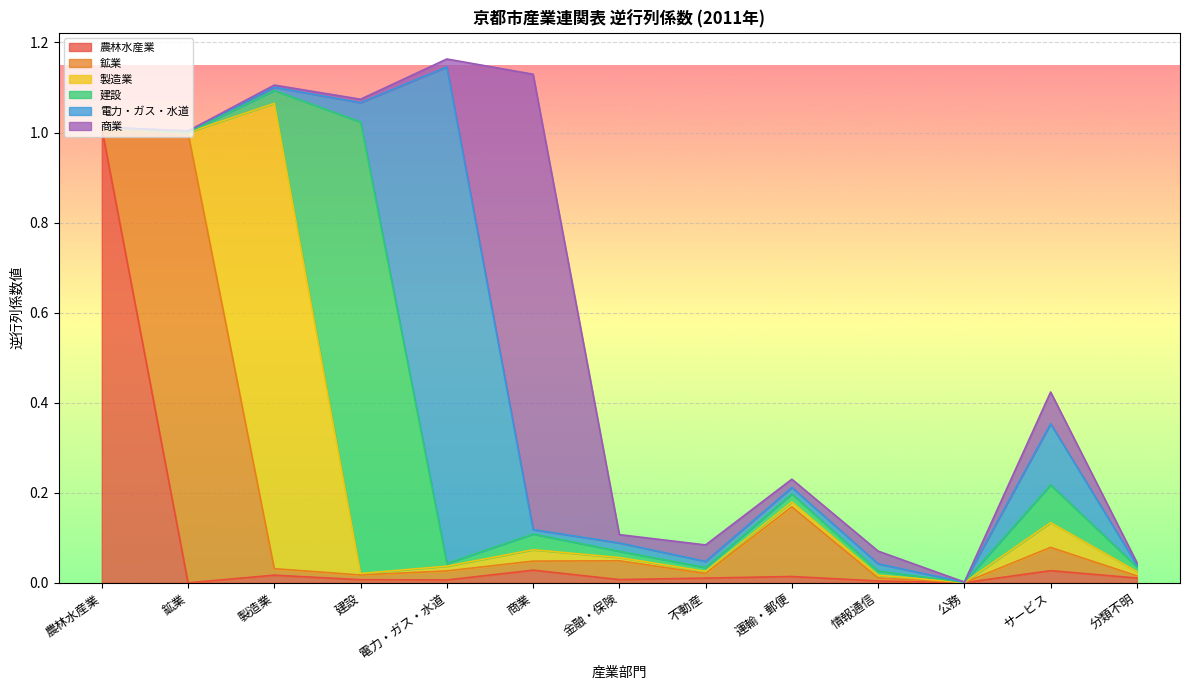

The value of 電力・ガス・水道 at 建設 is 0.0. True or false?

True